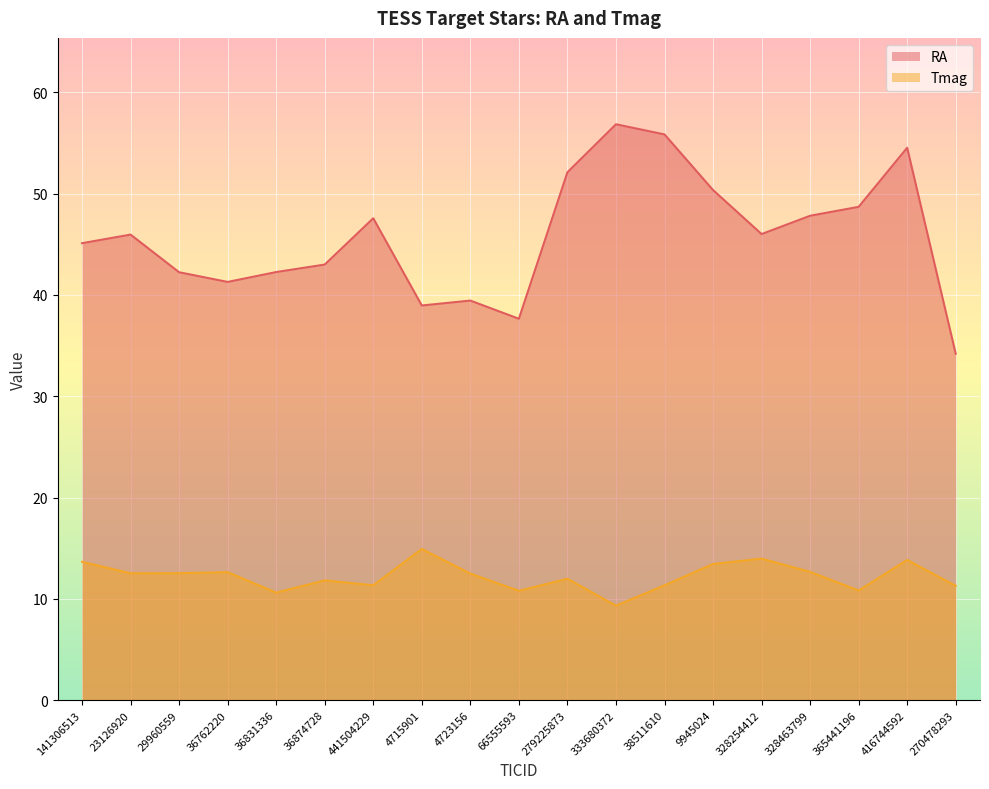

How many distinct data groups are displayed?

2